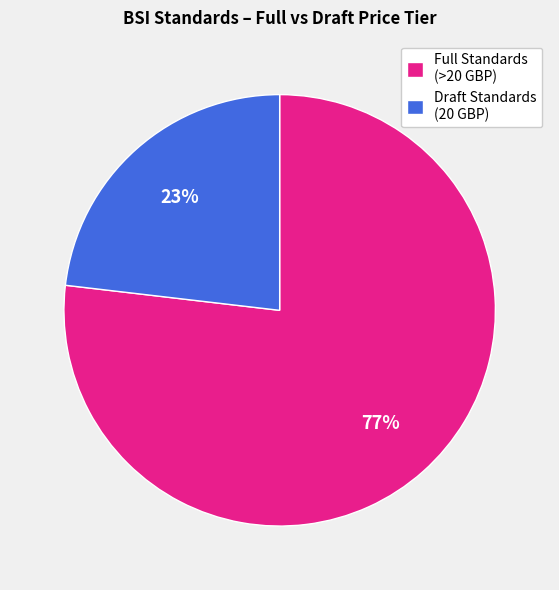

Which has a higher value, Full Standards (>20 GBP) or Draft Standards (20 GBP)?

Full Standards (>20 GBP)